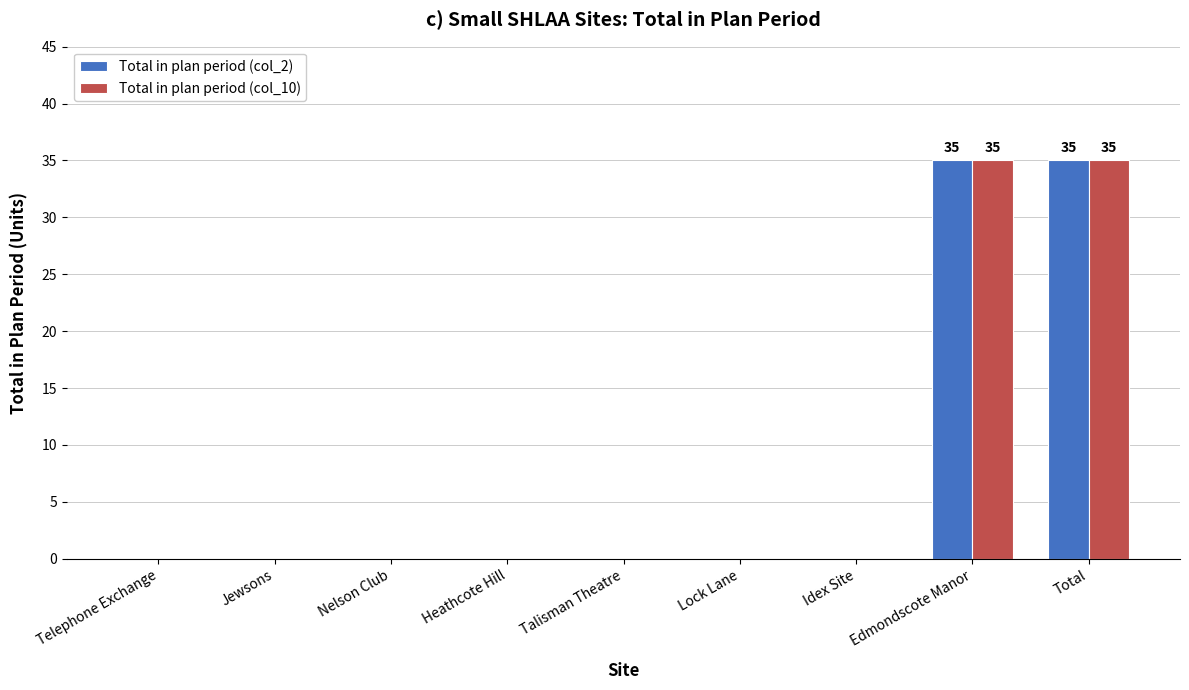

The Total in plan period (col_10) series shows -14 at Jewsons. True or false?

False